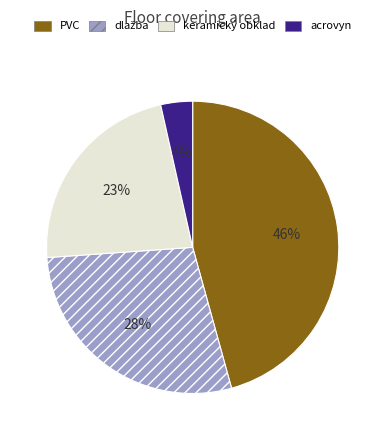

Is PVC the majority of the pie?

No